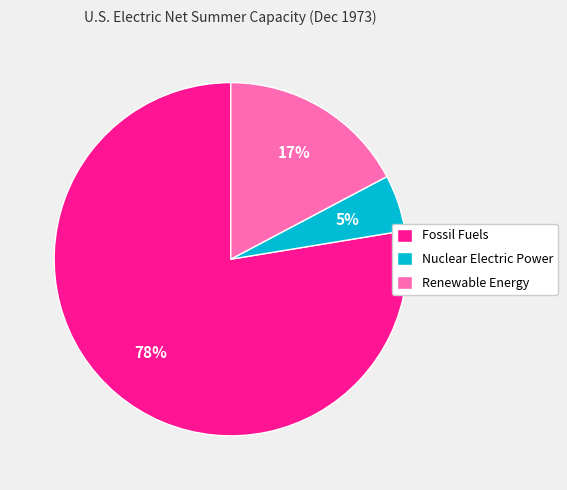

How many slices are in this pie chart?

3